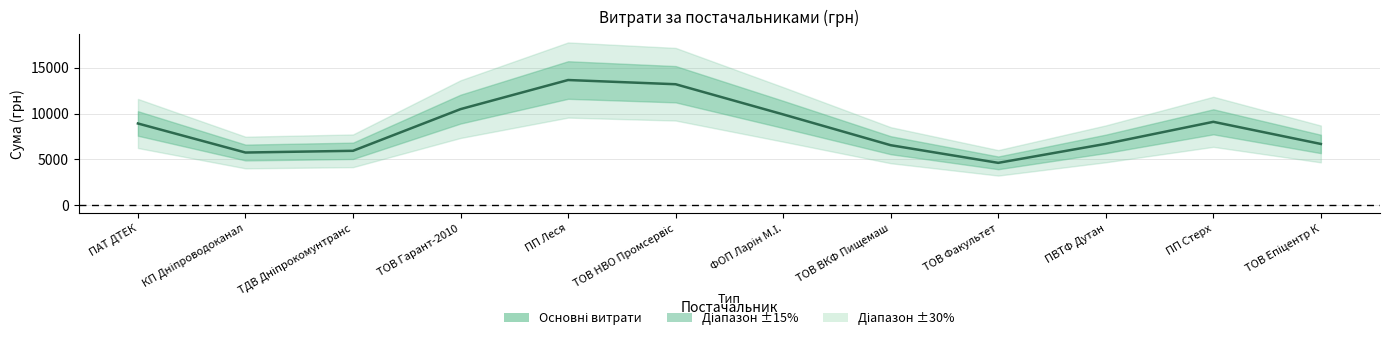

True or false: the data has more than 0 interior local peaks.

True